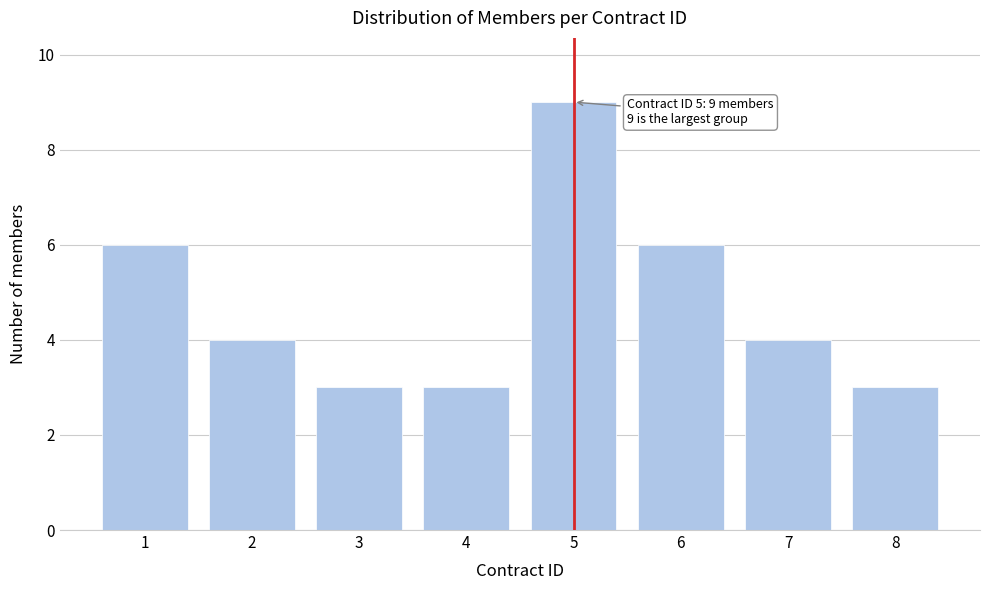

Reading right to left, transcribe all the data shown in this chart.

8=3	7=4	6=6	5=9	4=3	3=3	2=4	1=6